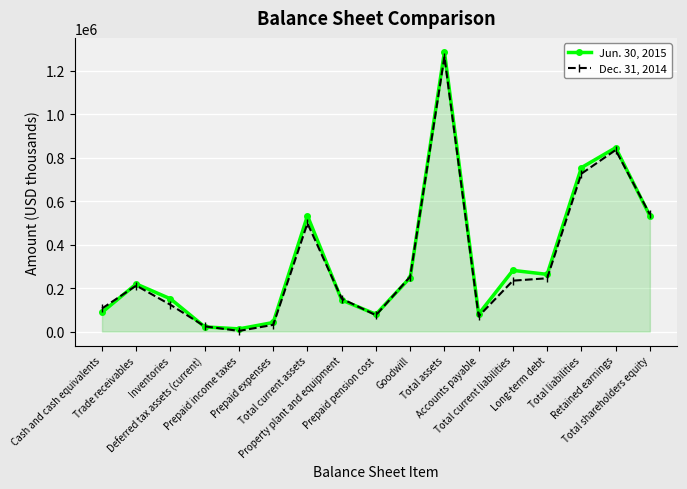

At which label is Jun. 30, 2015 closest to 649370?

Total liabilities